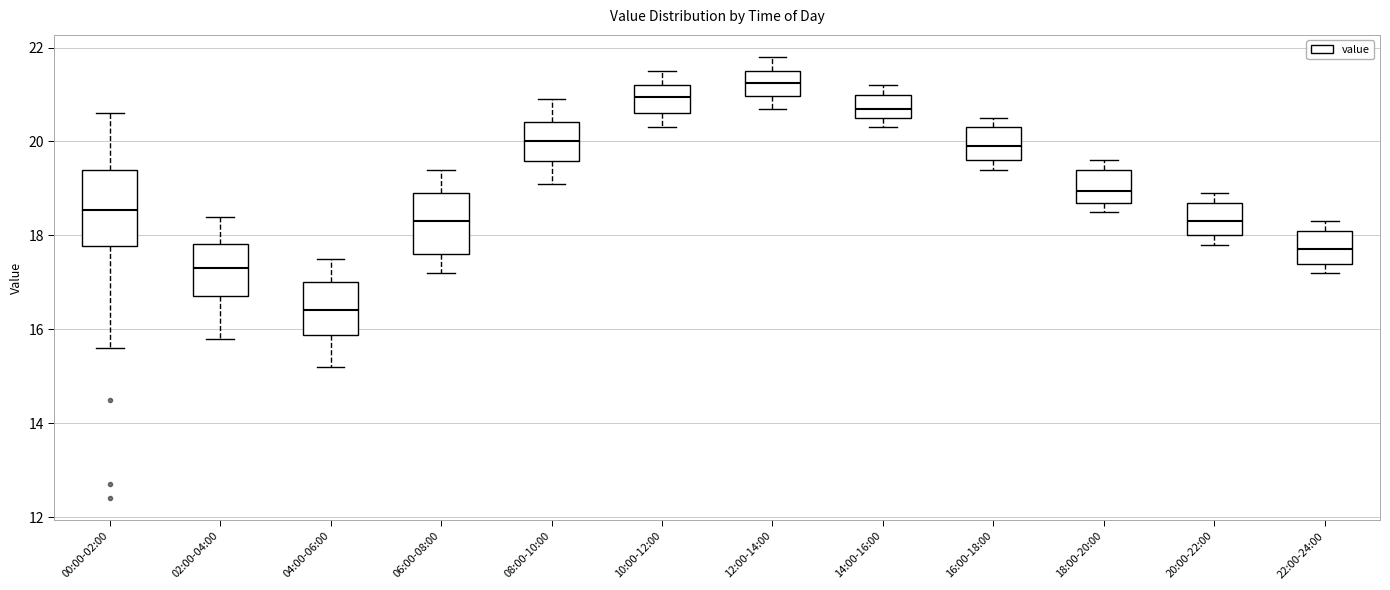

Comparing the boxes themselves (not the whiskers), which one is the tallest?

00:00-02:00